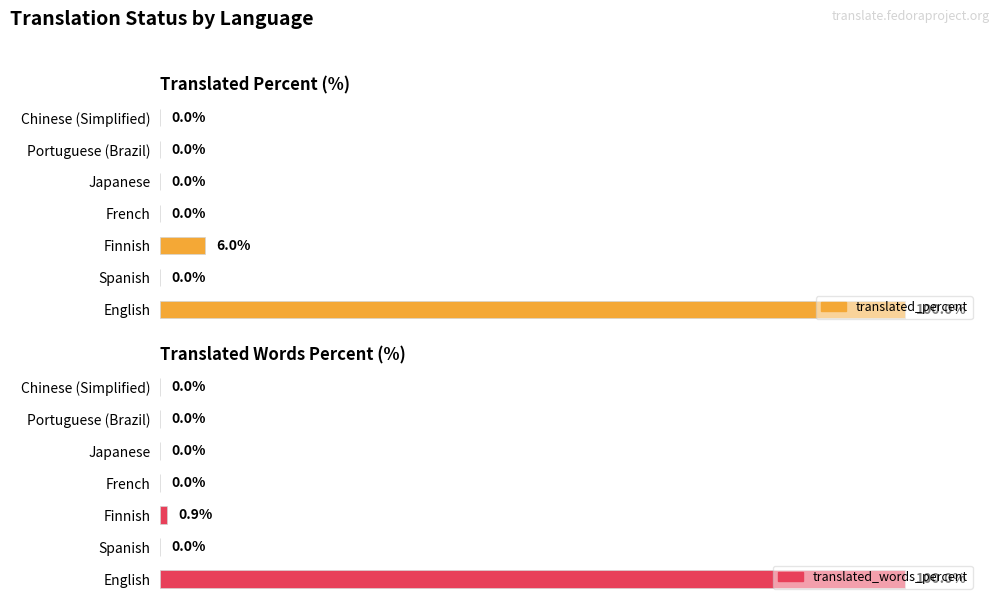

What is the highest value of the translated_words_percent series?

100.0